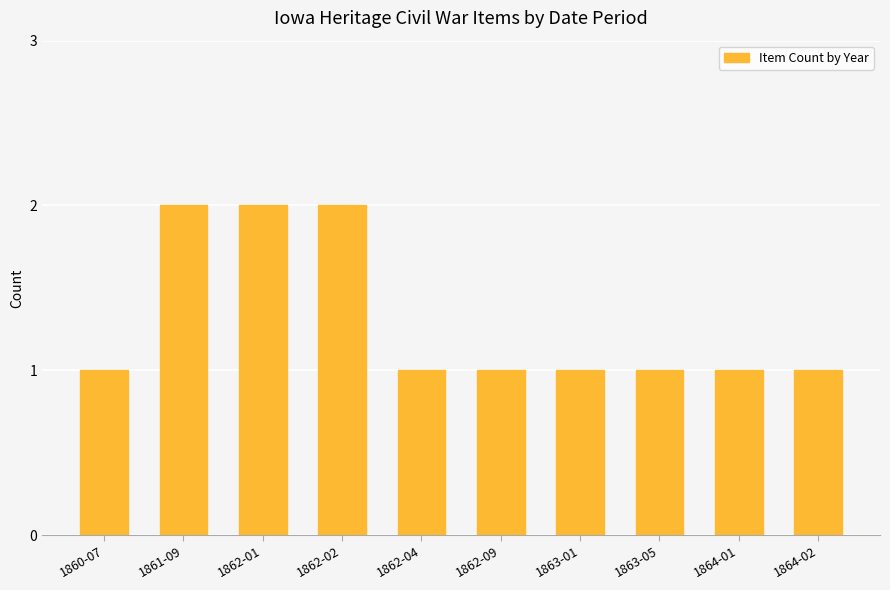

Approximately how many times larger is the value at 1863-01 compared to 1864-01?

1.0